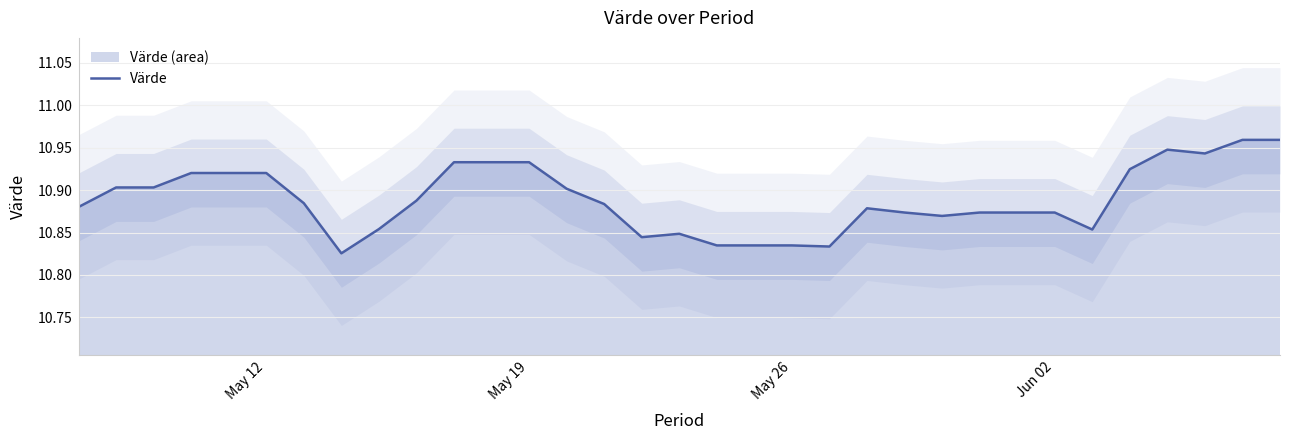

The Värde series shows 3.3 at May 26. True or false?

False